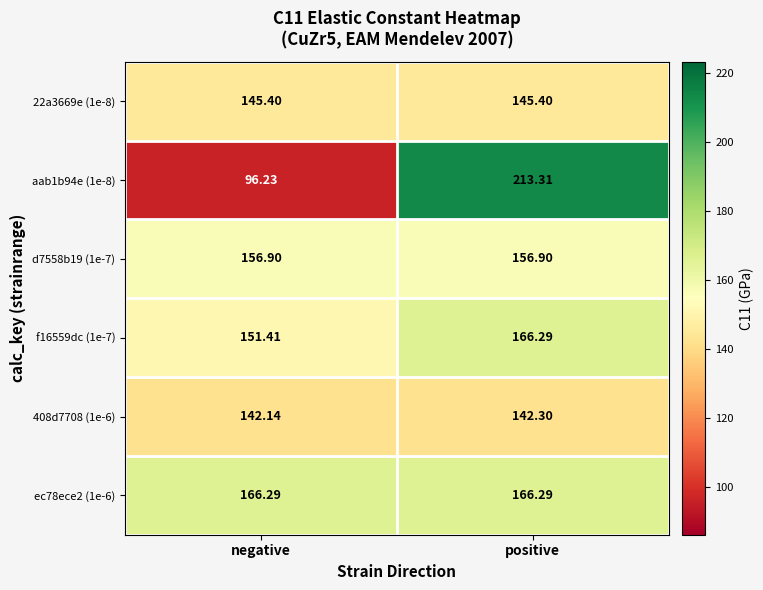

Which label corresponds to the smallest value in the chart?

negative